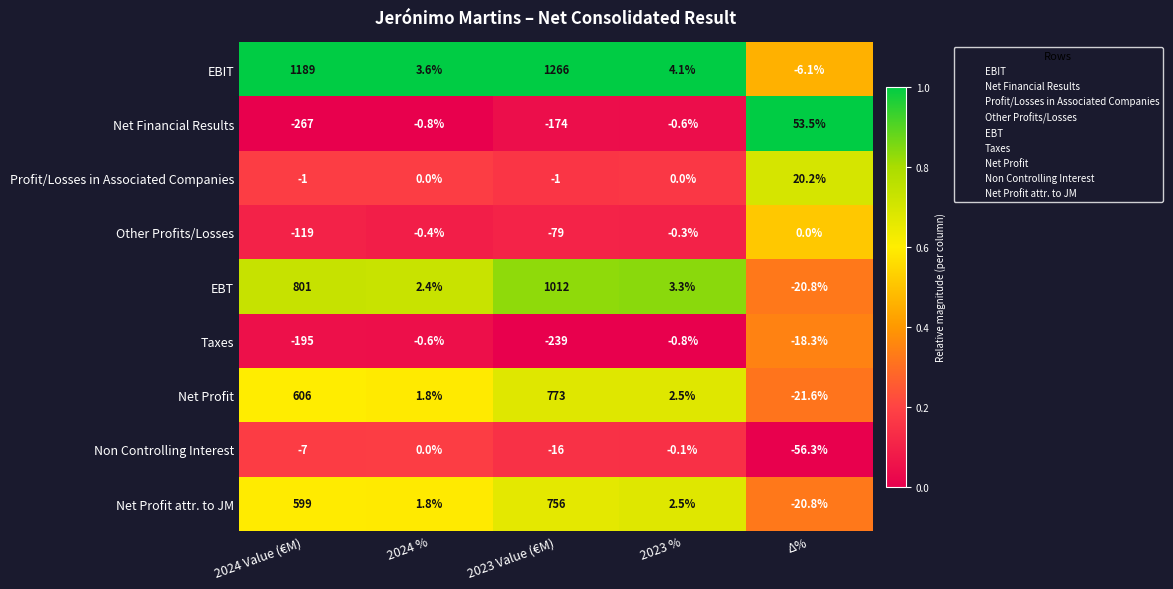

At which label is Non Controlling Interest closest to -28?

2023 Value (€M)